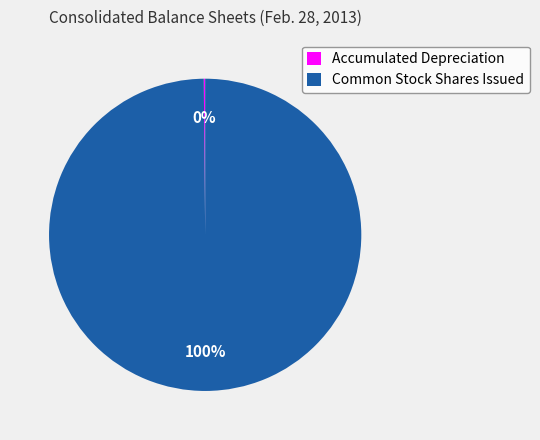

To the nearest percent, what is the average slice percentage?

50%